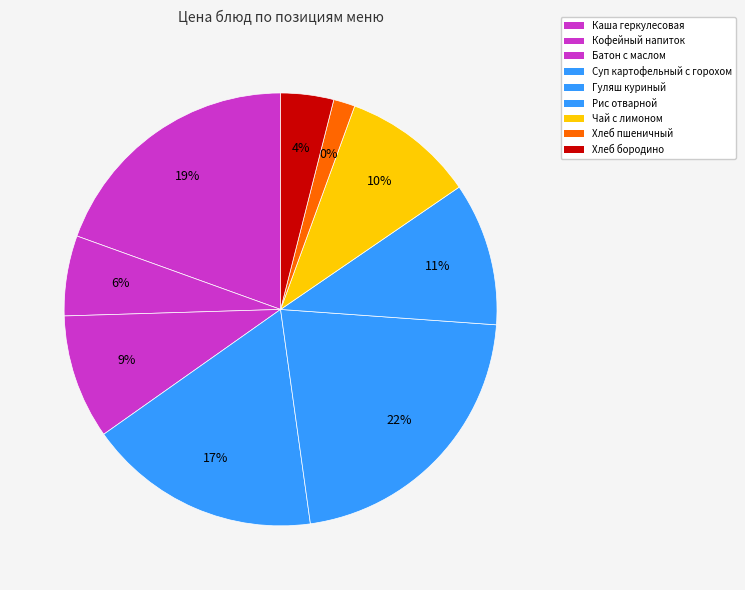

Rank the categories by value from highest to lowest.

Гуляш куриный, Каша геркулесовая на молоке с маслом, Суп картофельный с горохом, Рис отварной, Чай с лимоном, Батон с маслом, Кофейный напиток со сг.молоком, хлеб бородино, хлеб пшеничный